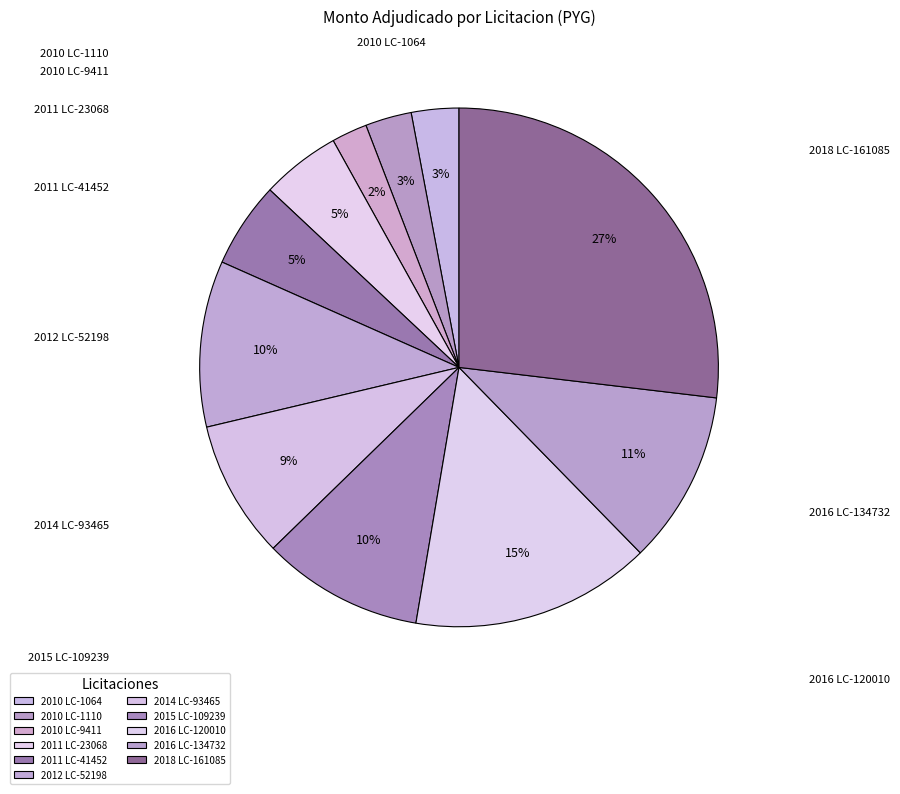

How many slices are in this pie chart?

11